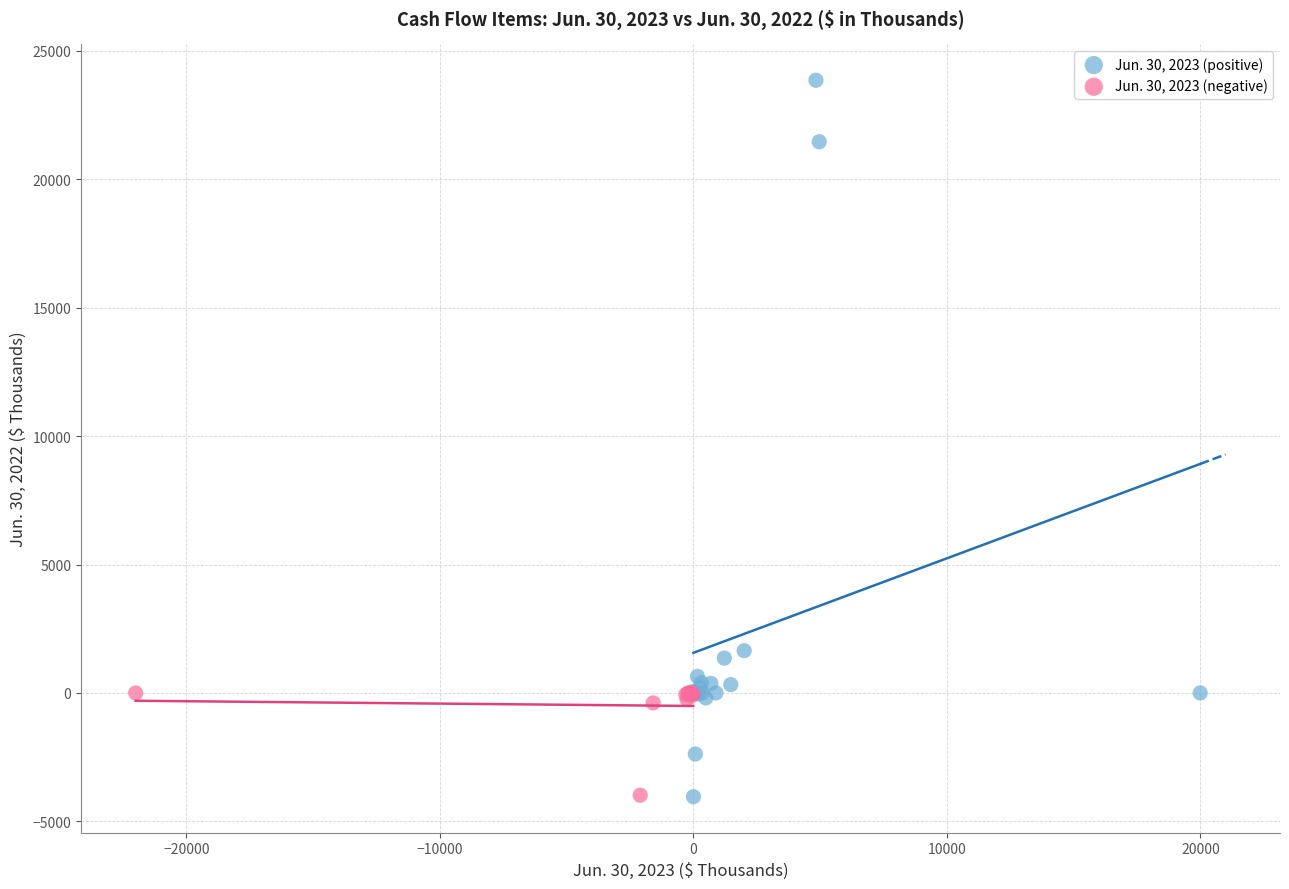

Which series reaches the maximum Y coordinate?

Jun. 30, 2023 (positive)